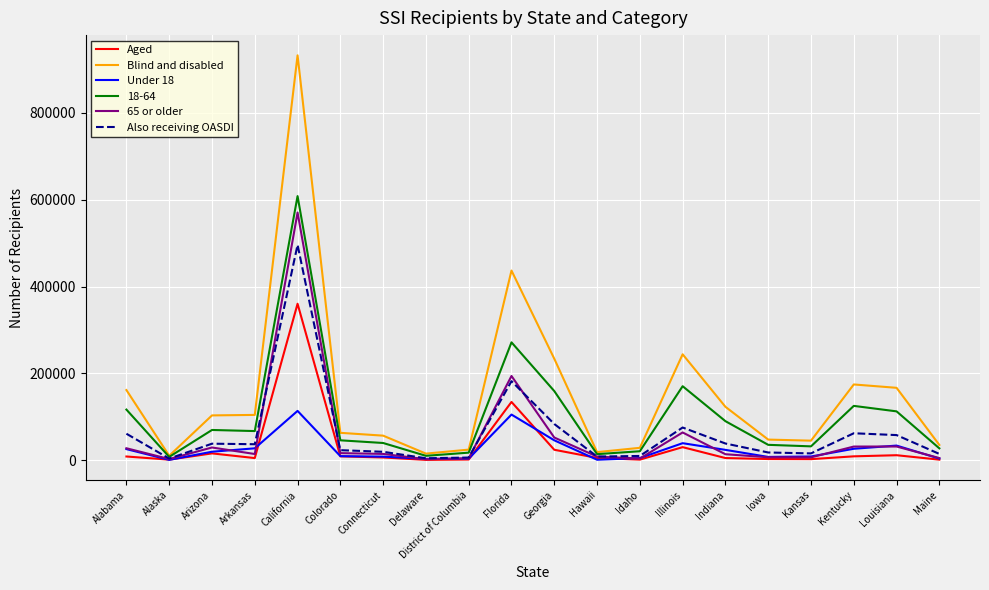

True or false: Blind and disabled has a value of 436798 at Florida.

True